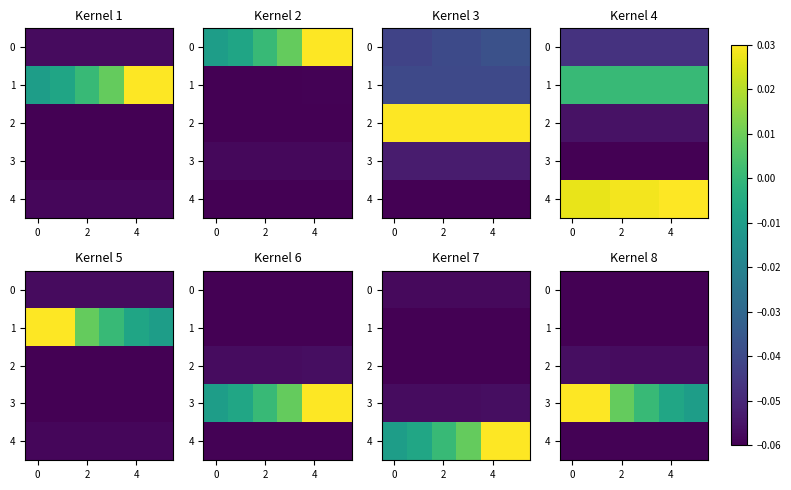

Which series has the largest total across all categories?

3